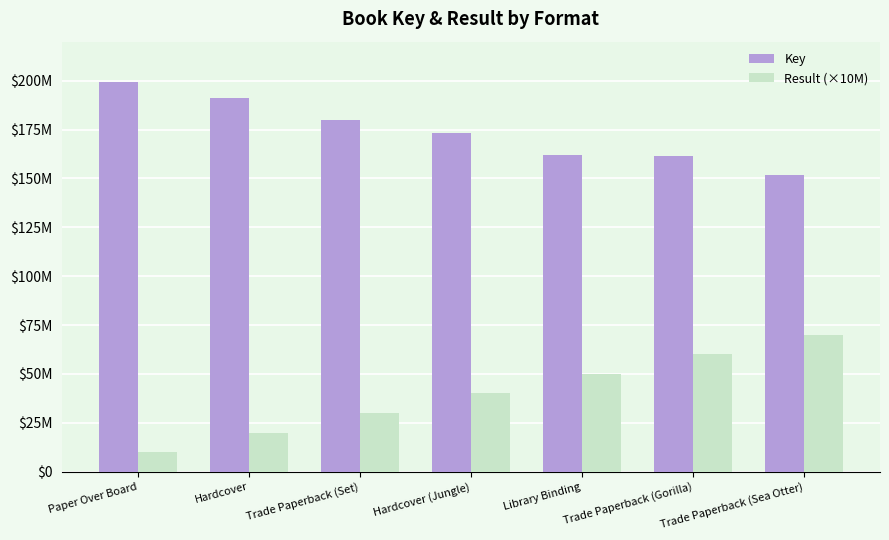

Where does the Result (×10M) series first go above 40000000?

Library Binding